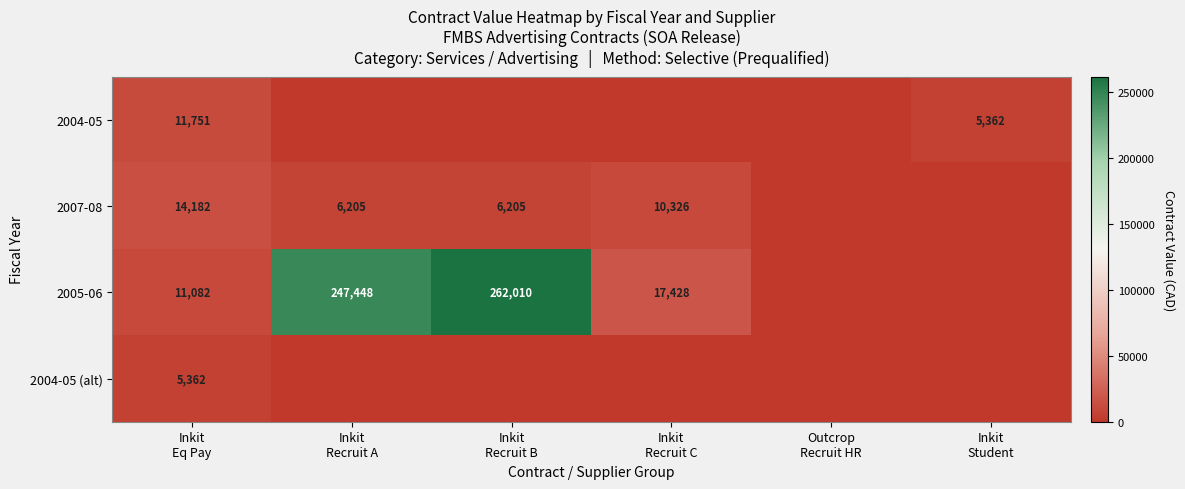

Where is 2005-06 nearest to the value 131004?

Inkit Recruit C